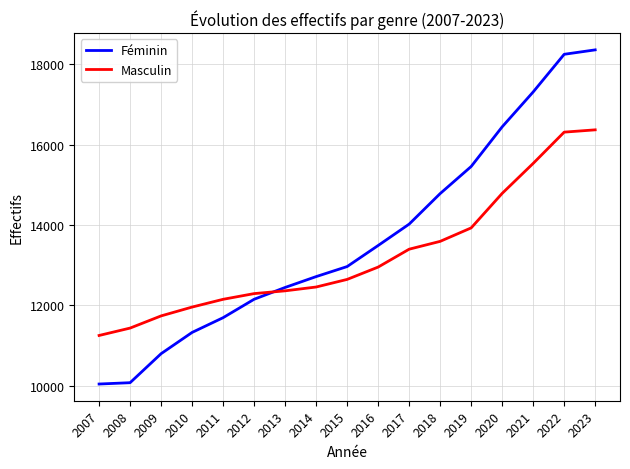

What is the lowest value of the Masculin series?

11248